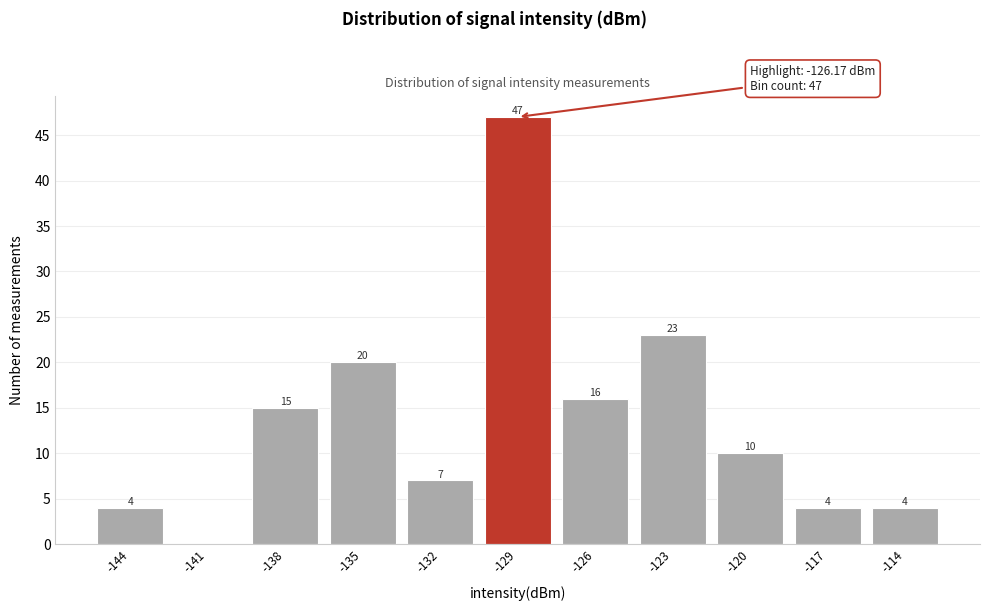

Reading left to right, extract all data points from this chart.

-144=4	-141=0	-138=15	-135=20	-132=7	-129=47	-126=16	-123=23	-120=10	-117=4	-114=4